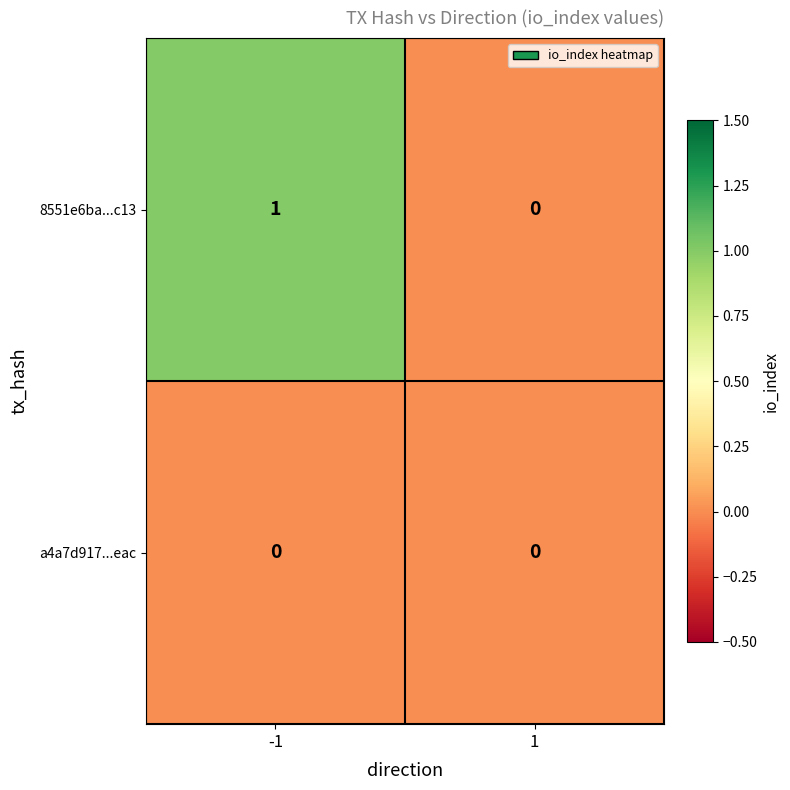

List the series in order of their overall mean, lowest first.

a4a7d917...eac, 8551e6ba...c13